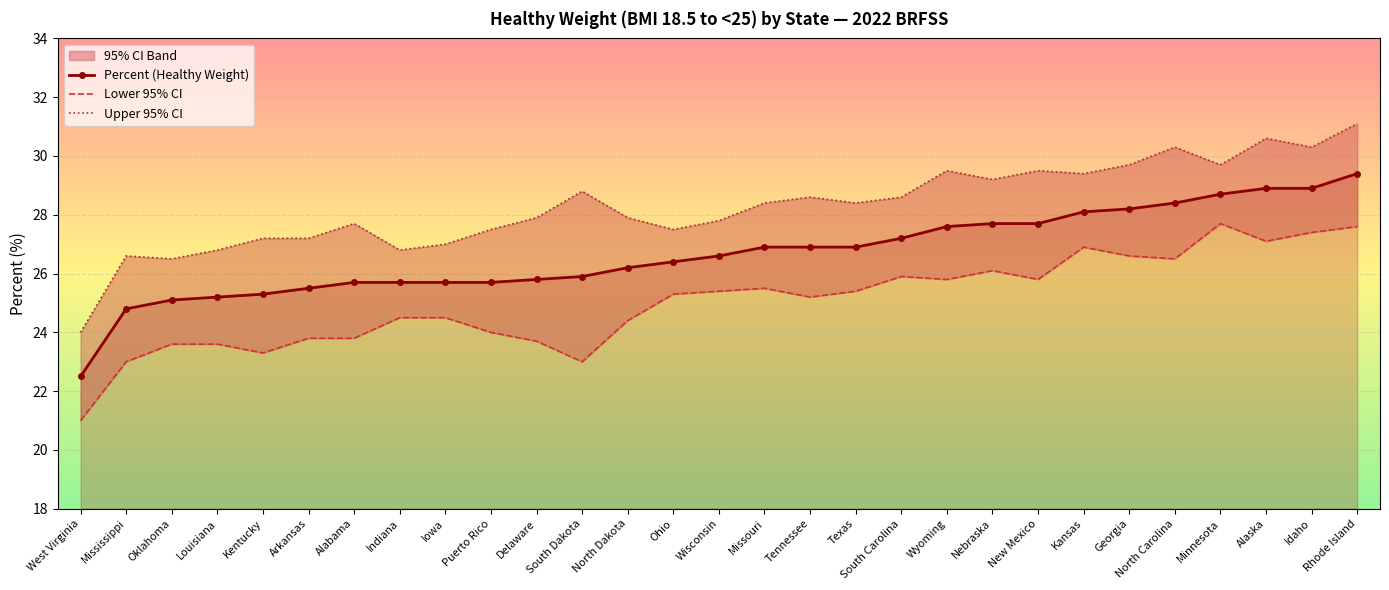

At Iowa, list the series in order from smallest to largest.

Lower 95% CI, Percent (Healthy Weight), Upper 95% CI